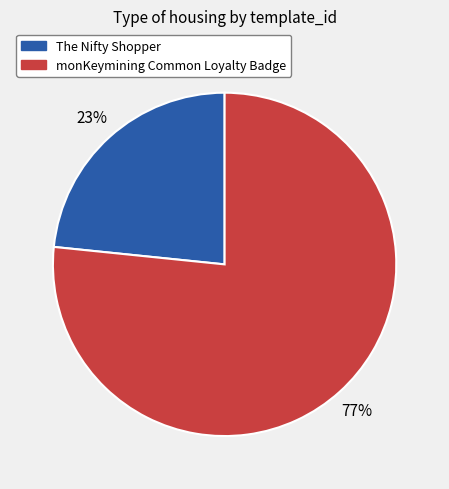

To the nearest percent, what portion does monKeymining Common Loyalty Badge represent?

77%